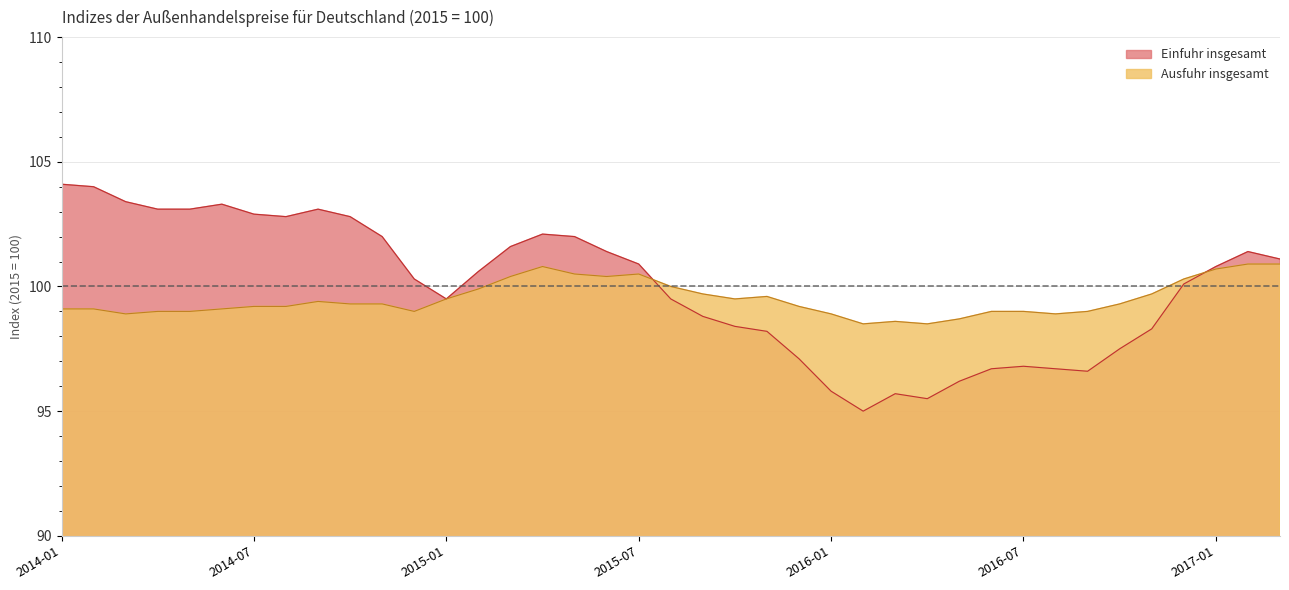

How many lines are shown in the chart?

2